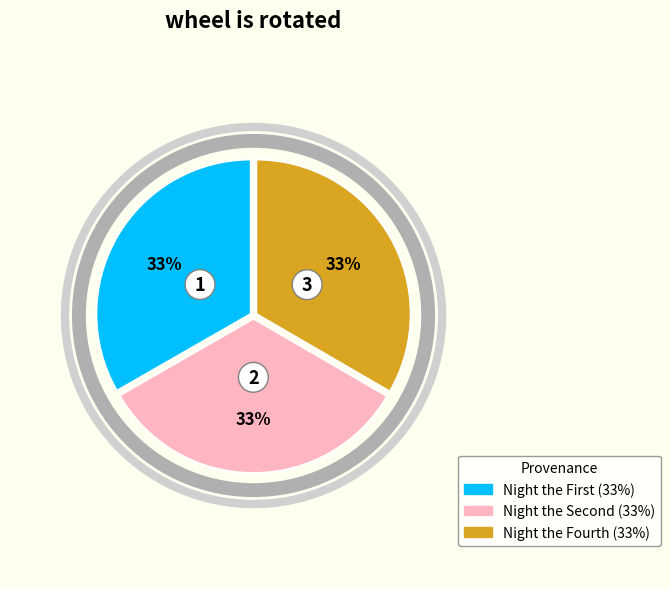

To the nearest percent, what is the average slice percentage?

33%